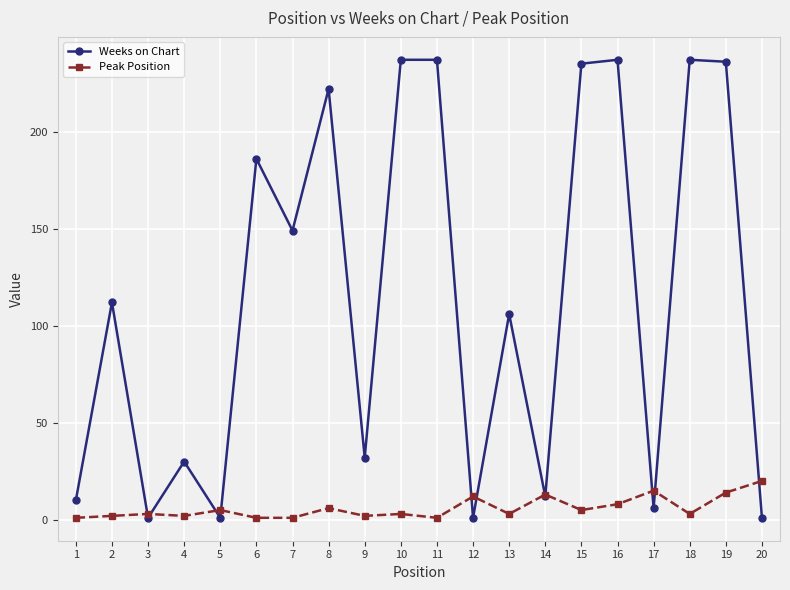

Rank the series at 6 from highest to lowest value.

Weeks on Chart, Peak Position